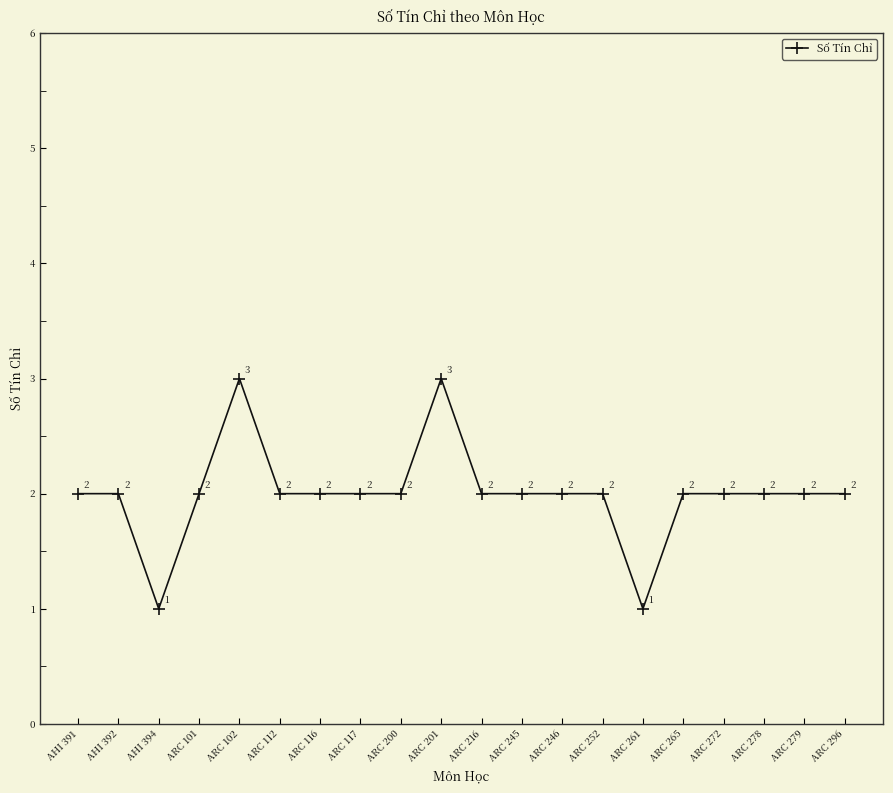

Approximately how many times larger is the value at ARC 101 compared to AHI 392?

1.0